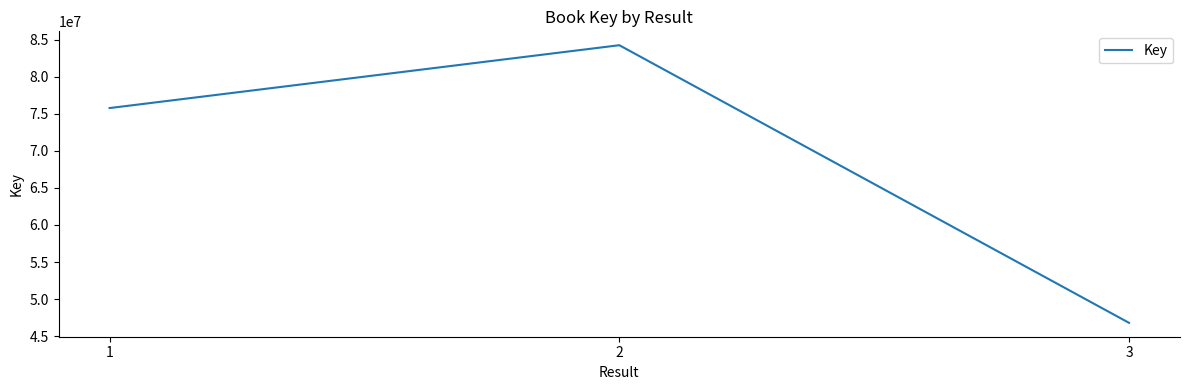

What is the difference between the second highest and minimum values?

28989783